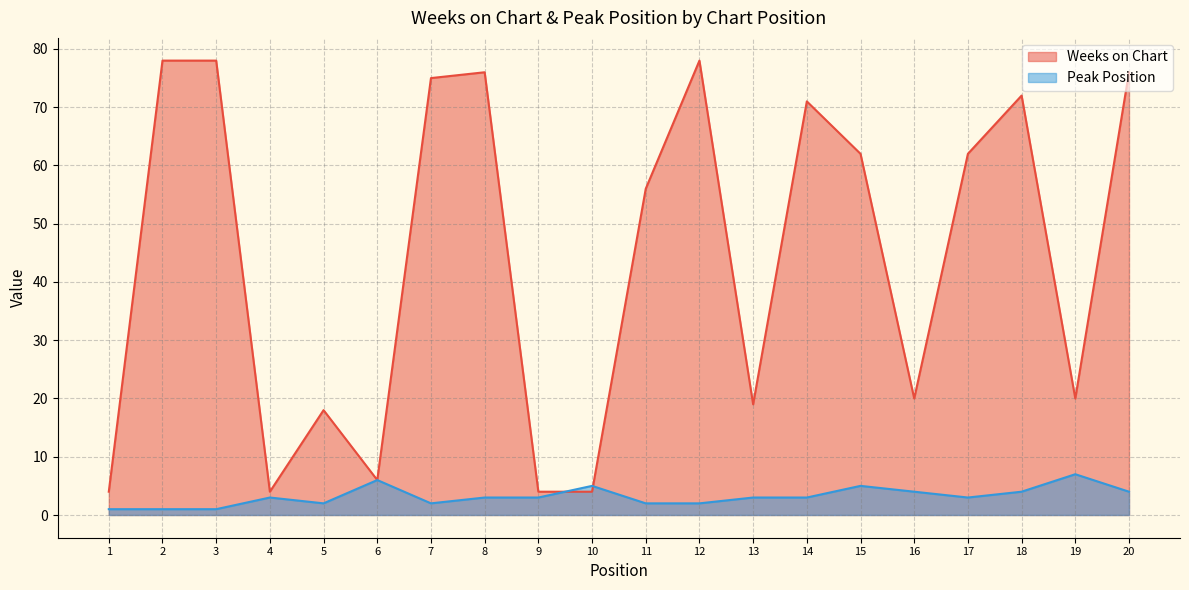

Between which two adjacent categories do Weeks on Chart and Peak Position first intersect?

9 and 10